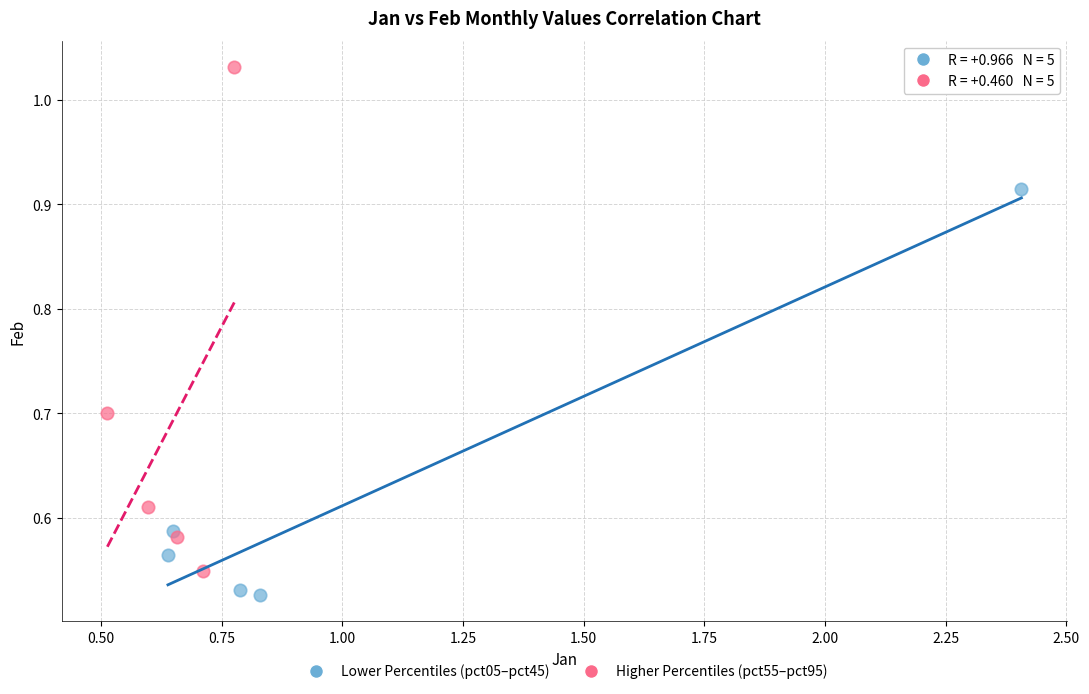

Which series has the largest Y range (max minus min)?

Higher Percentiles (pct55–pct95)